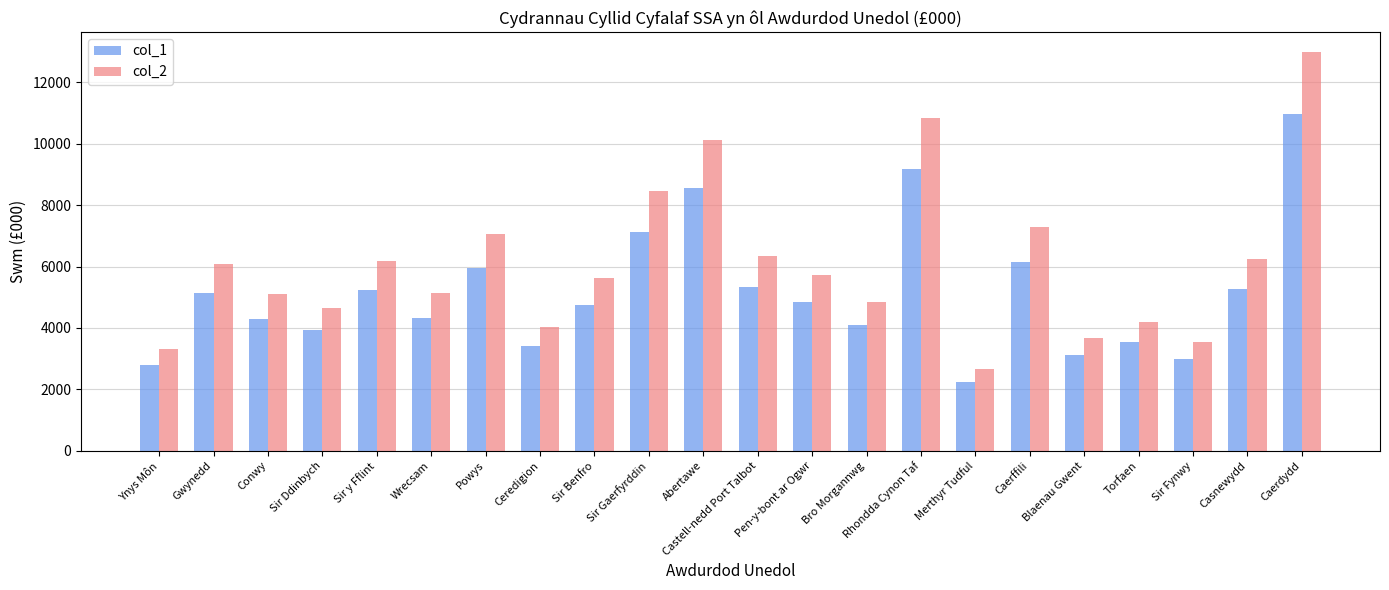

What is the minimum value shown in the chart?

2253.3